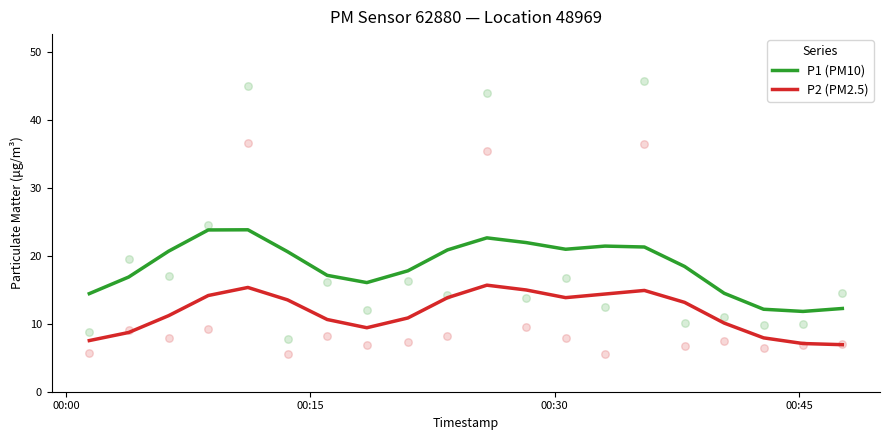

What is the lowest value of the P2 (PM2.5) series?

6.9